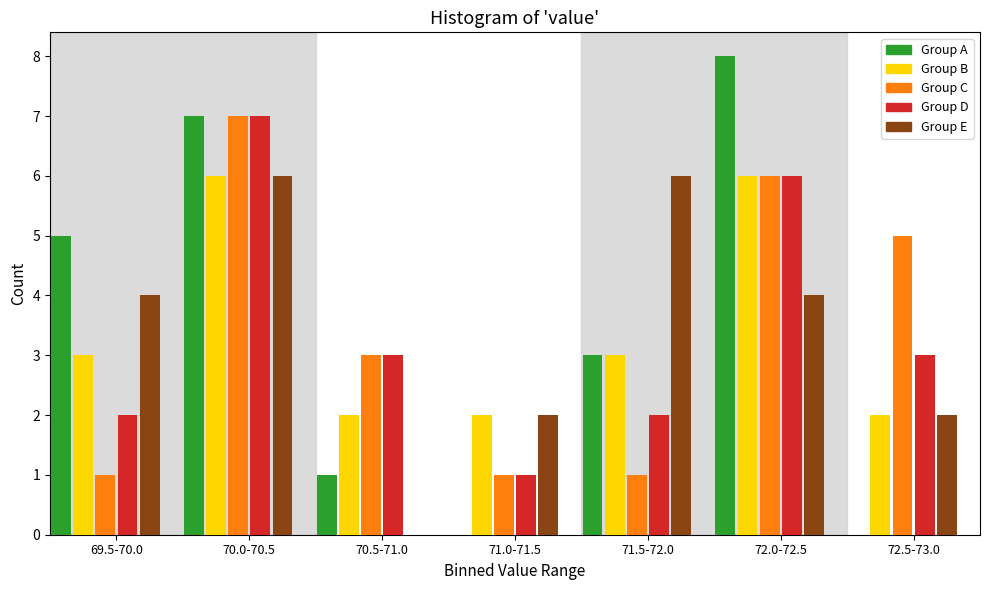

What is the sum of all Group A values?

24